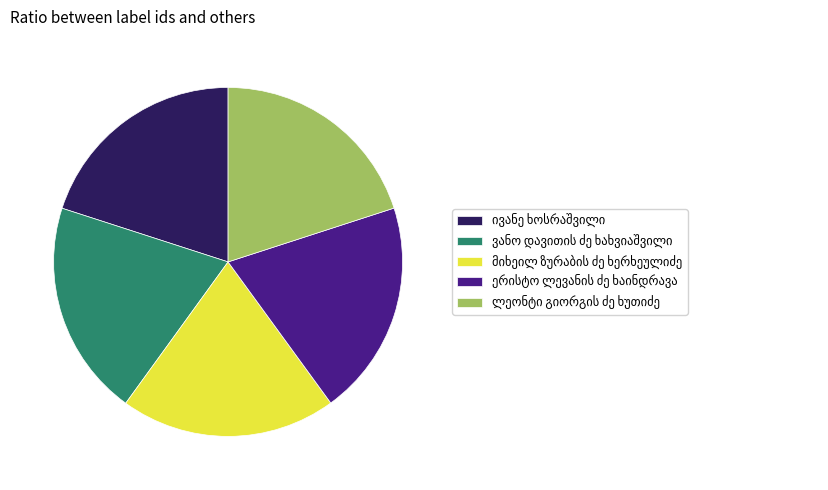

Does any single category account for the majority?

No